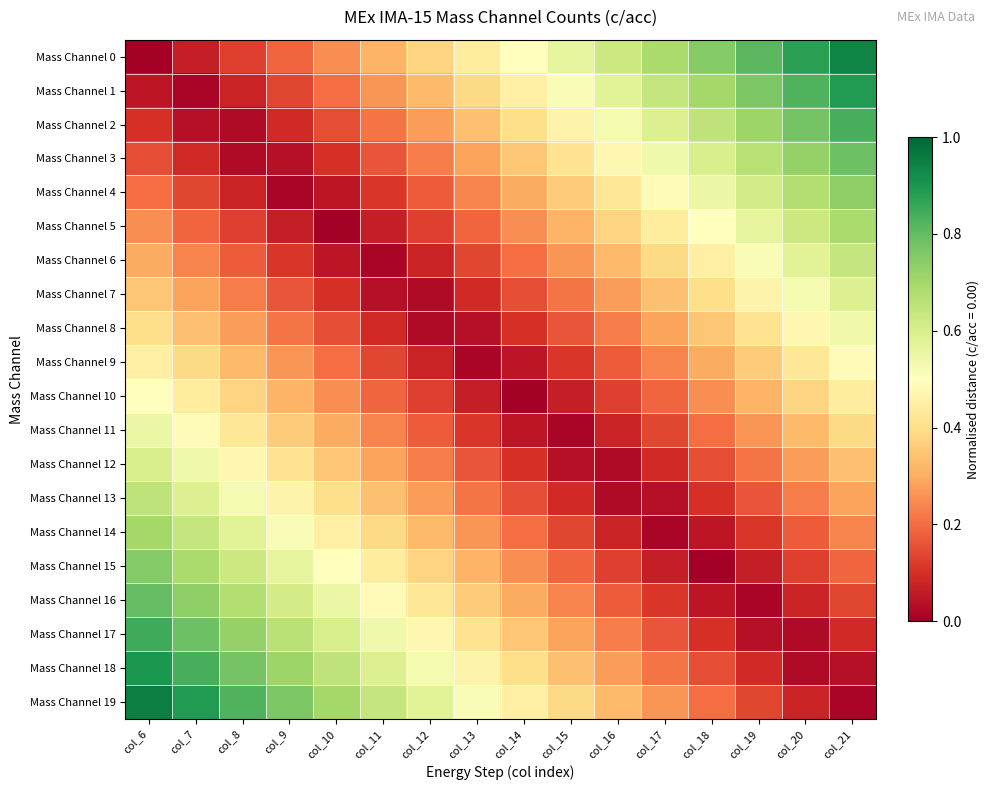

Rank the series by their maximum value, from highest to lowest.

Mass Channel 19, Mass Channel 0, Mass Channel 18, Mass Channel 1, Mass Channel 17, Mass Channel 2, Mass Channel 16, Mass Channel 3, Mass Channel 15, Mass Channel 4, Mass Channel 14, Mass Channel 5, Mass Channel 13, Mass Channel 6, Mass Channel 12, Mass Channel 7, Mass Channel 11, Mass Channel 8, Mass Channel 10, Mass Channel 9